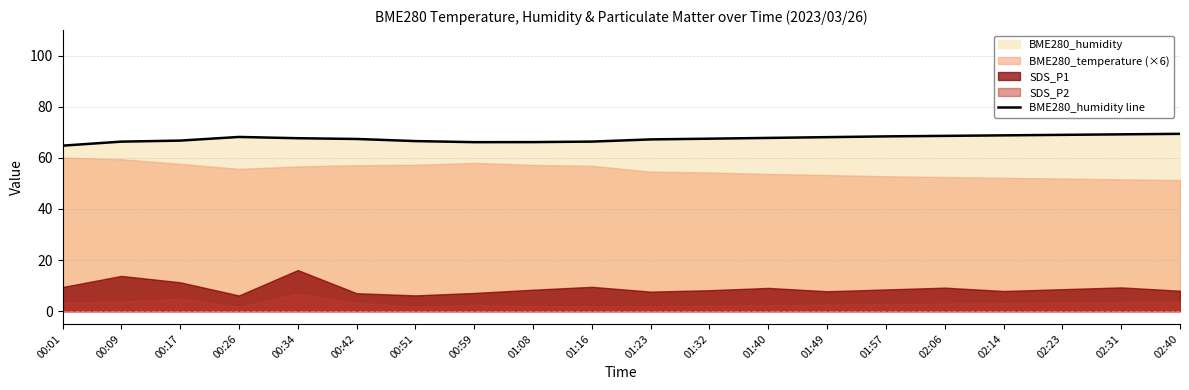

Reading right to left, what are all the values shown in this chart?

02:40=69.4	02:31=69.2	02:23=69.0	02:14=68.8	02:06=68.6	01:57=68.4	01:49=68.1	01:40=67.8	01:32=67.5	01:23=67.2	01:16=66.4	01:08=66.2	00:59=66.1	00:51=66.6	00:42=67.4	00:34=67.7	00:26=68.2	00:17=66.8	00:09=66.3	00:01=64.8